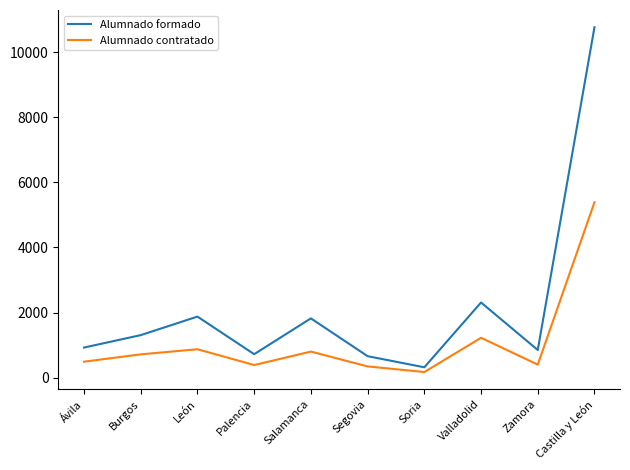

Which series changed the most between Ávila and Castilla y León?

Alumnado formado